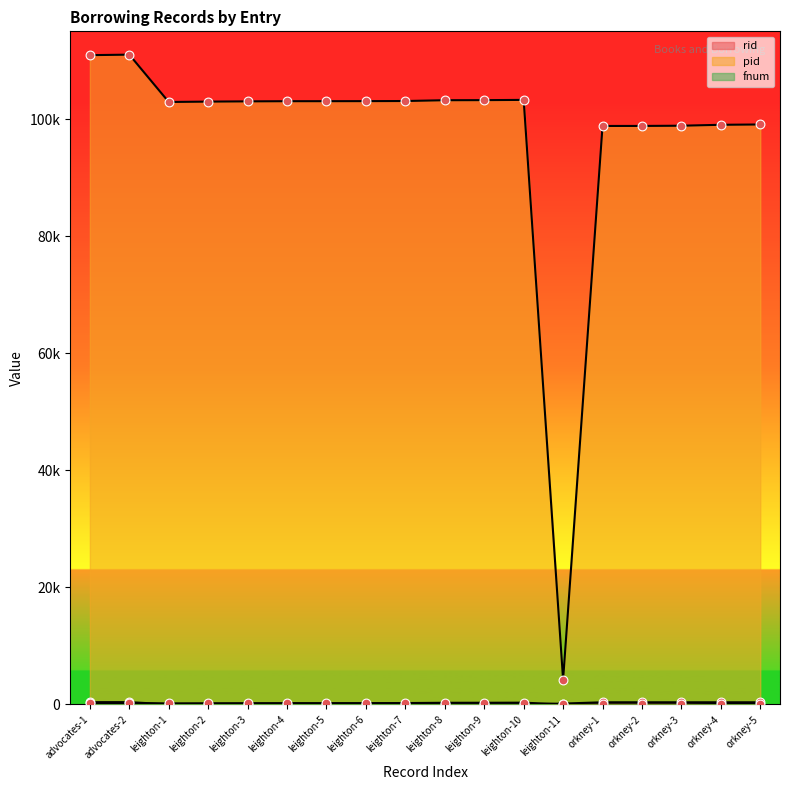

At which category is the sum across all series the highest?

advocates-2